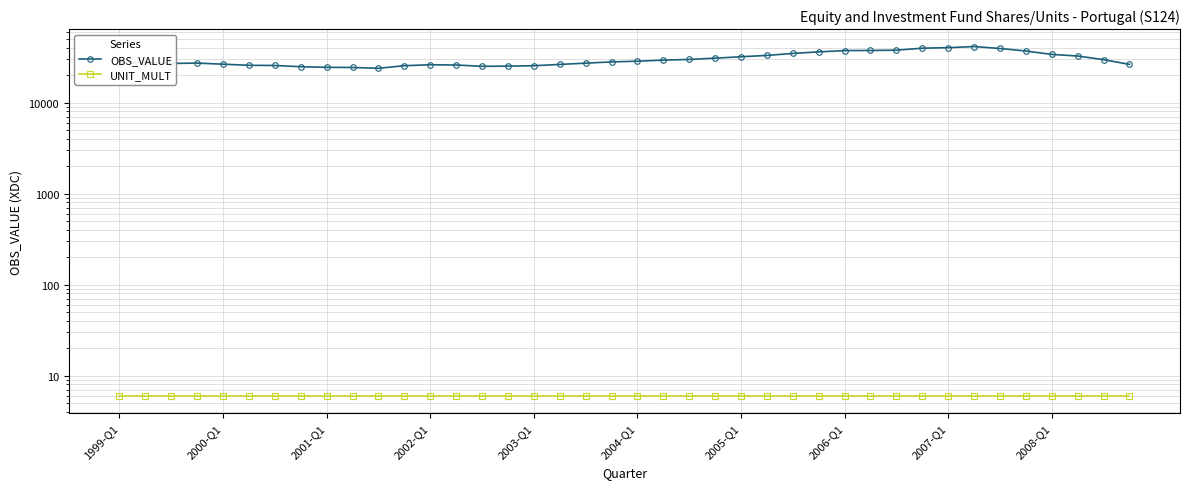

At which label does OBS_VALUE first exceed 28001?

19